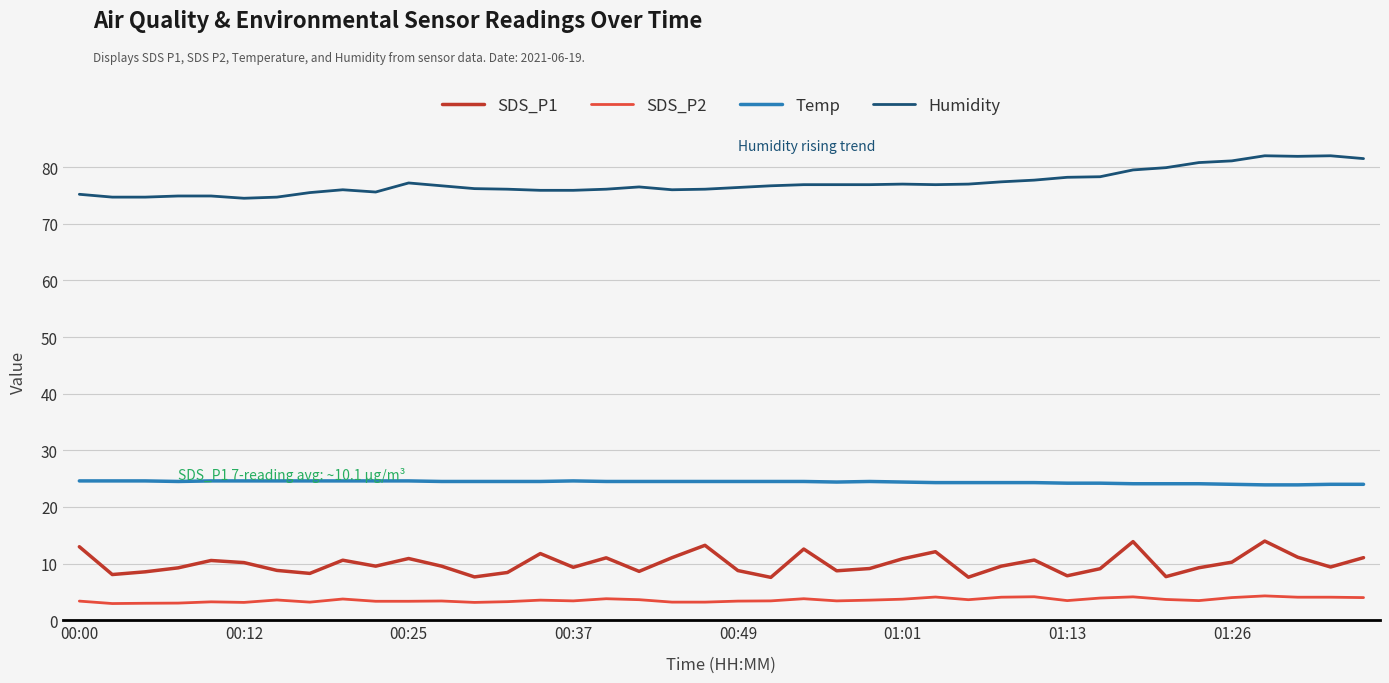

List the series in order of their peak value, lowest first.

SDS_P2, SDS_P1, Temp, Humidity